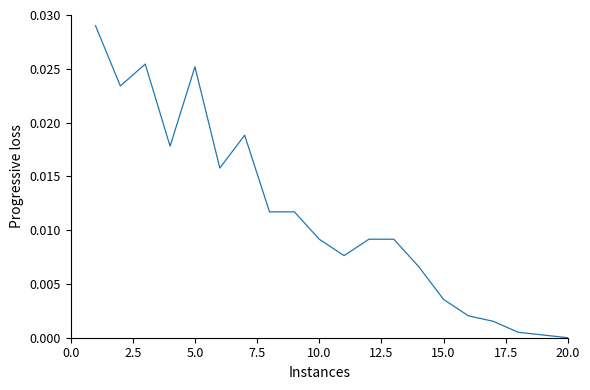

Which label corresponds to the smallest value in the chart?

20.0